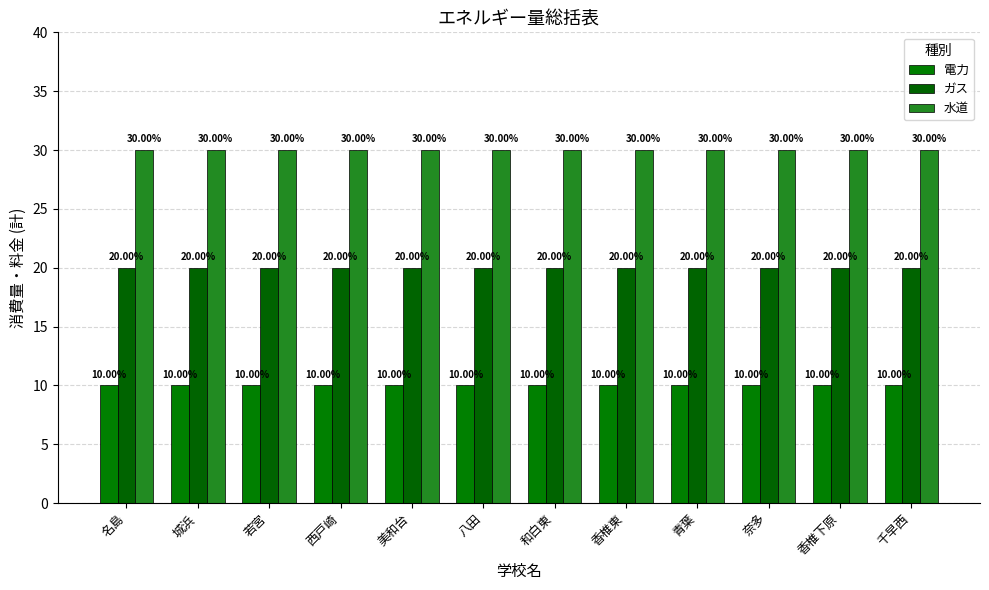

What is the label of the 12th bar from the right?

名島